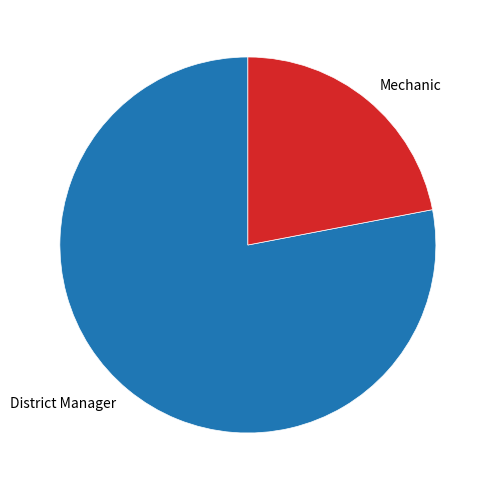

The Mechanic slice represents 31% of the pie. True or false?

False